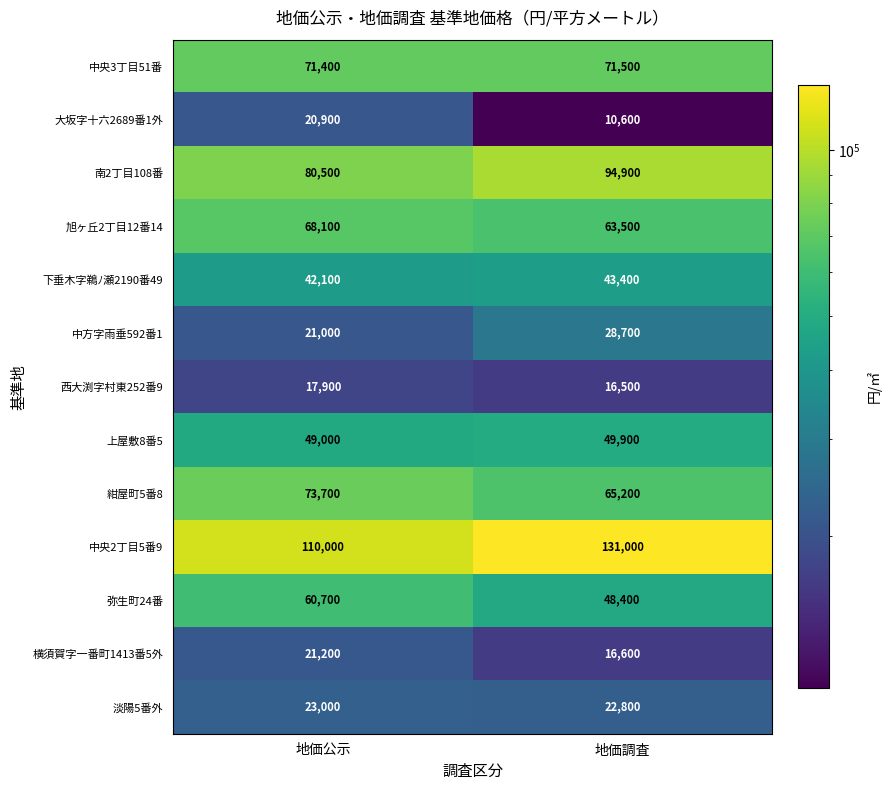

Which category has the lowest value across all series?

地価調査